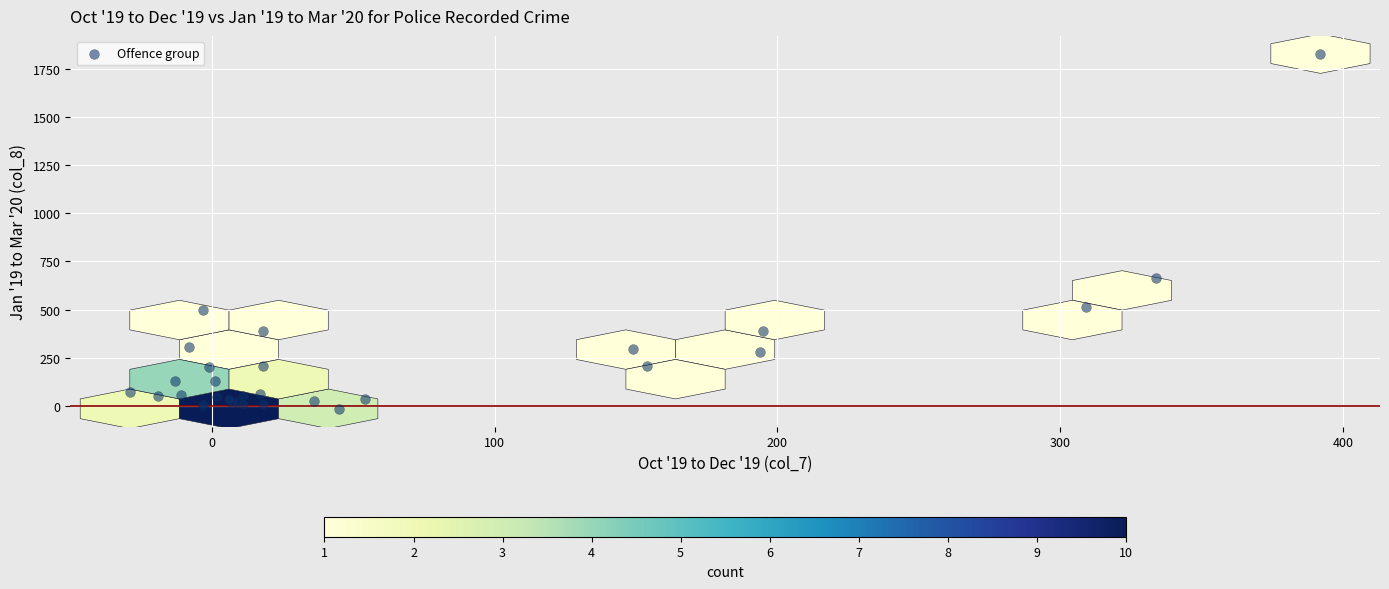

What Y value in the scatter plot is closest to 907?

665